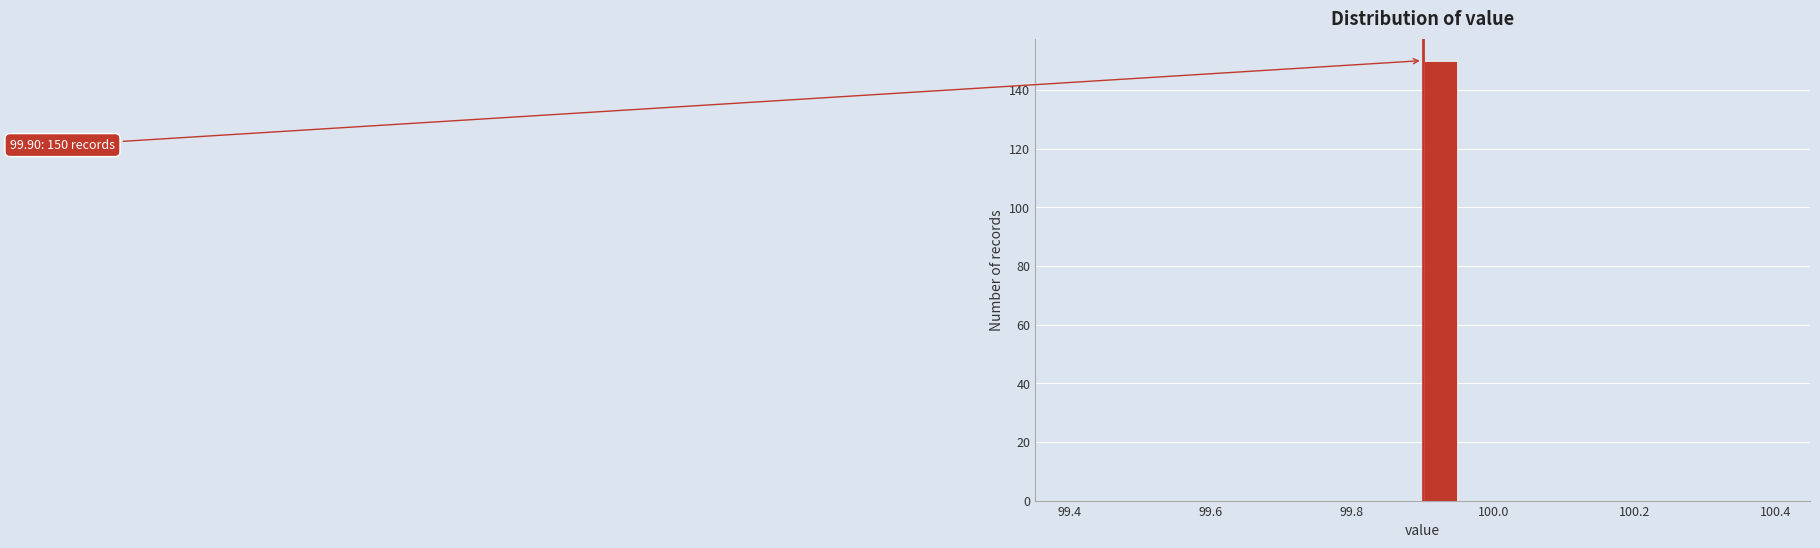

Read against the x-axis, roughly where is the centre of the tallest bar?

99.92